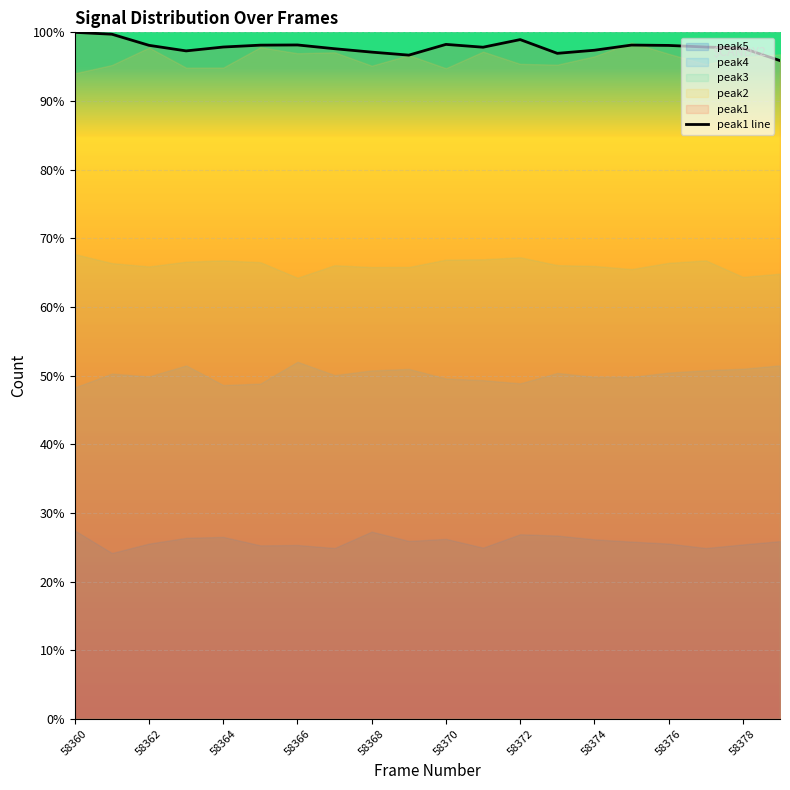

Where does the data first go above 97?

58360